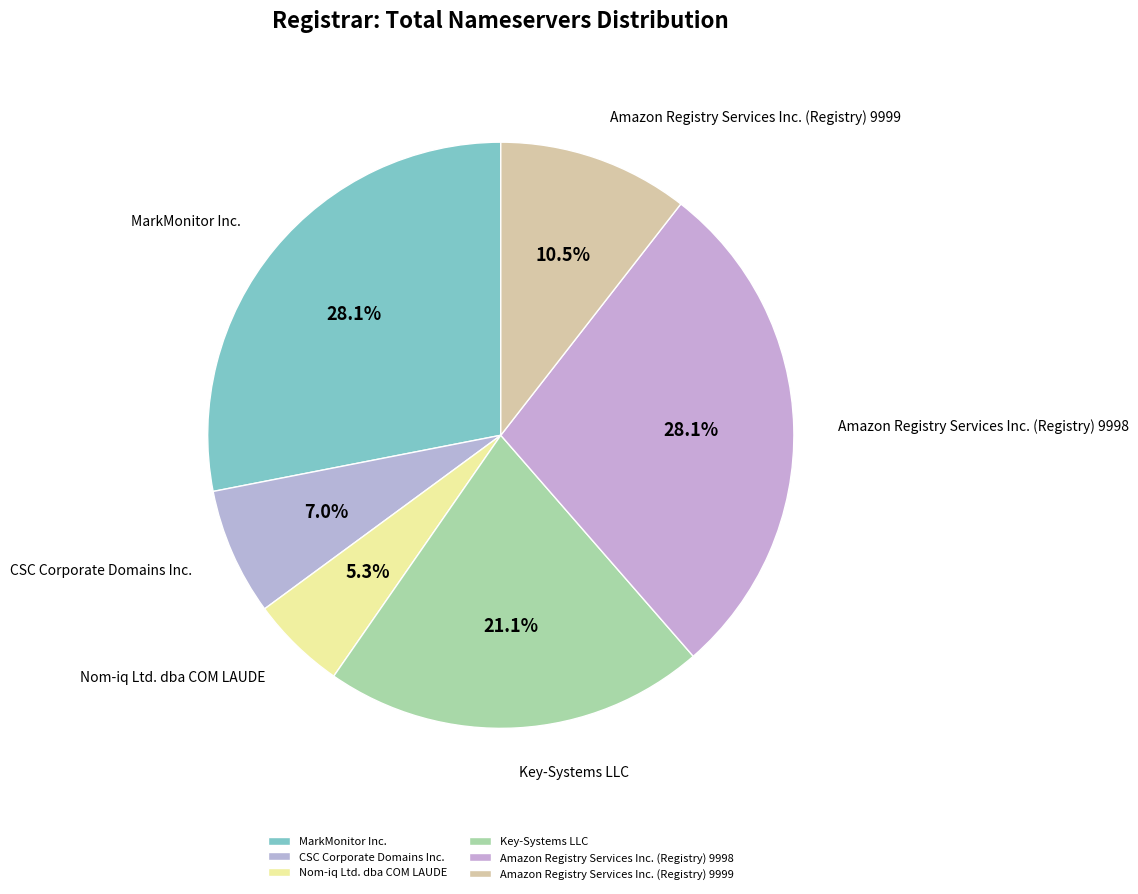

Is there a majority slice in this chart?

No